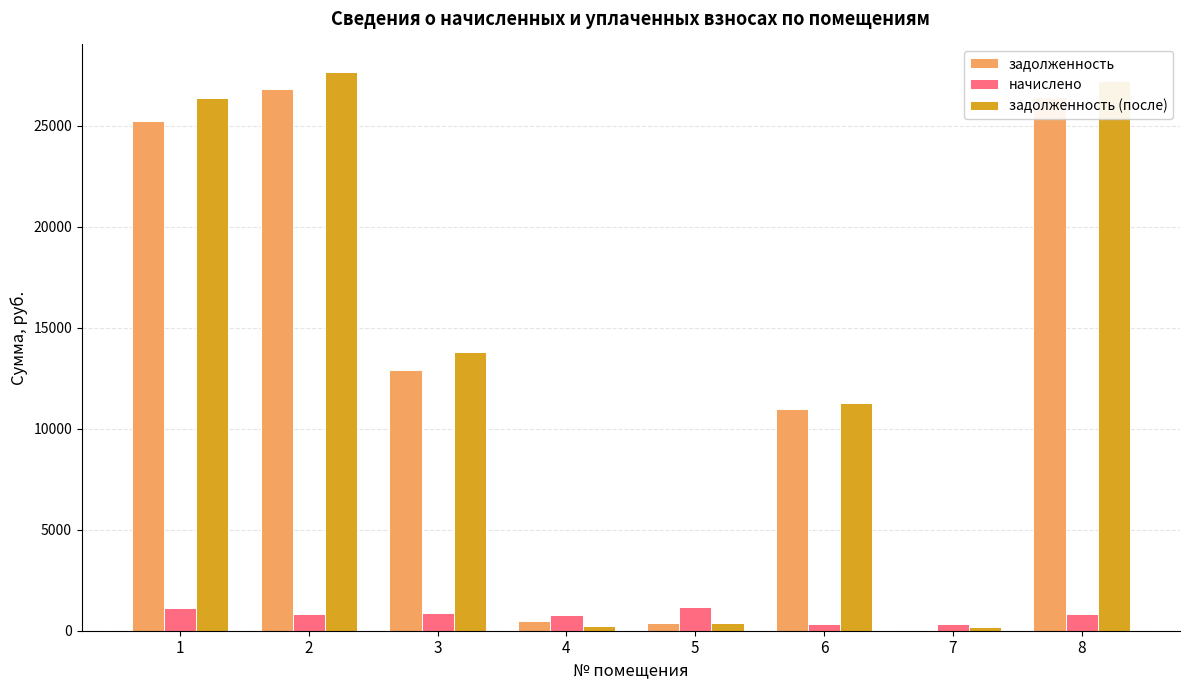

True or false: задолженность (после) has a value of 252.9 at 4.

True